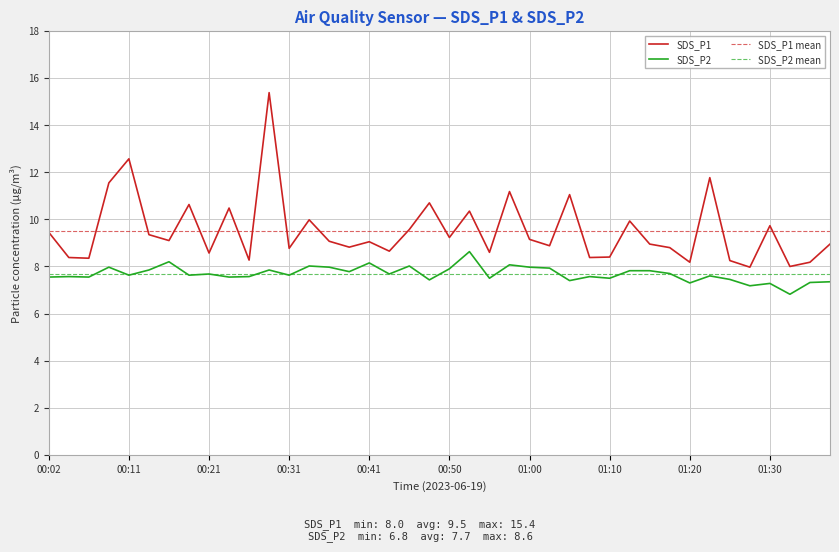

What is the average value of the SDS_P1 series?

9.5